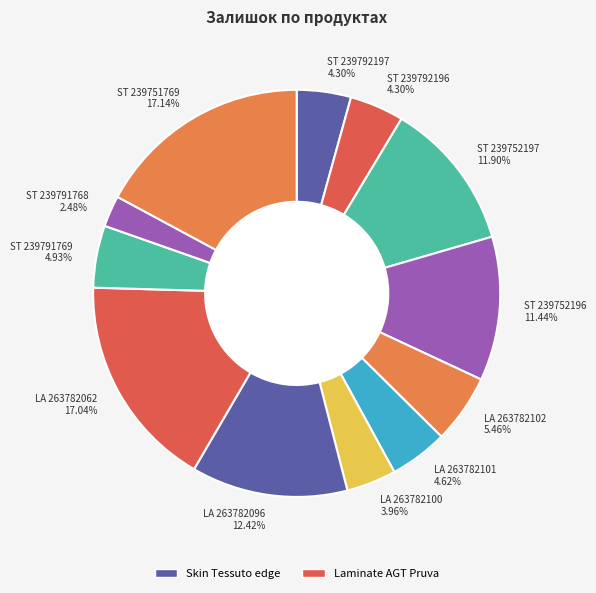

Which category has the smallest portion of the pie?

ST 239791768